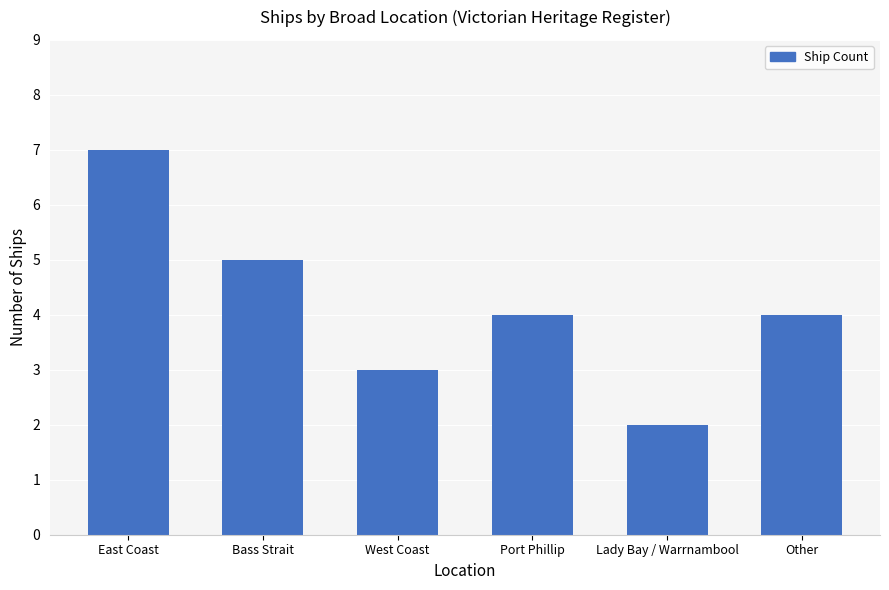

What is the label of the 3rd bar from the right?

Port Phillip